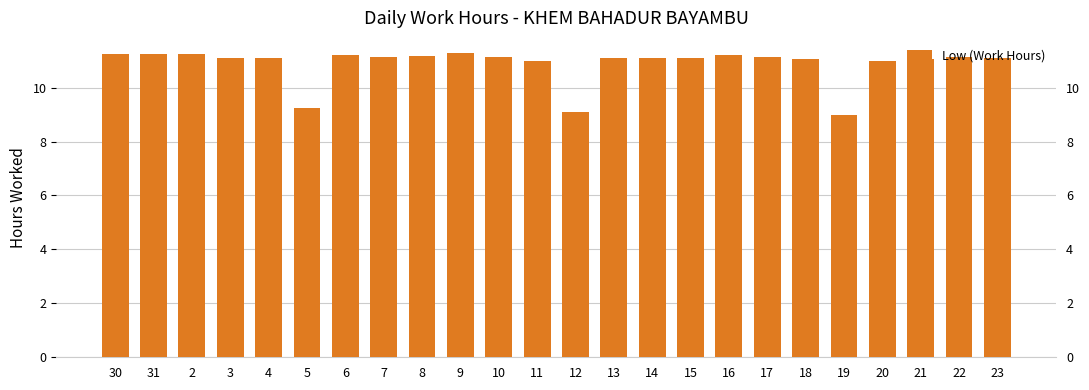

What position from the right is 17?

7